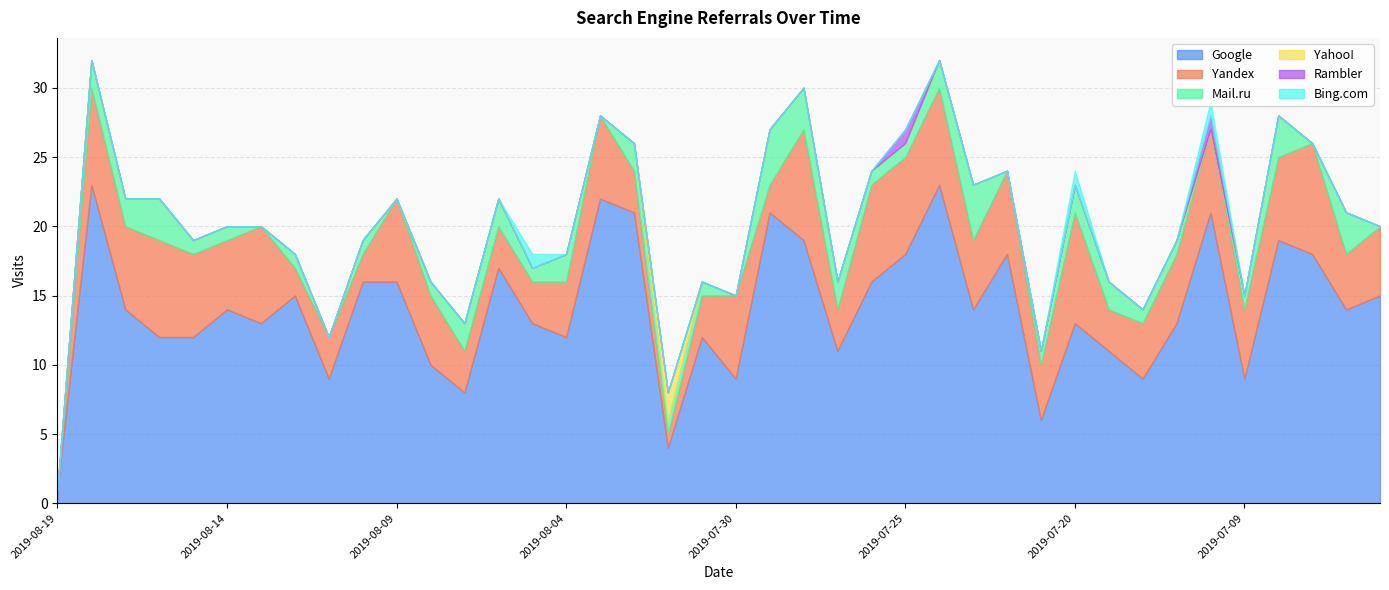

What is the label of the 37th point from the right?

2019-08-16